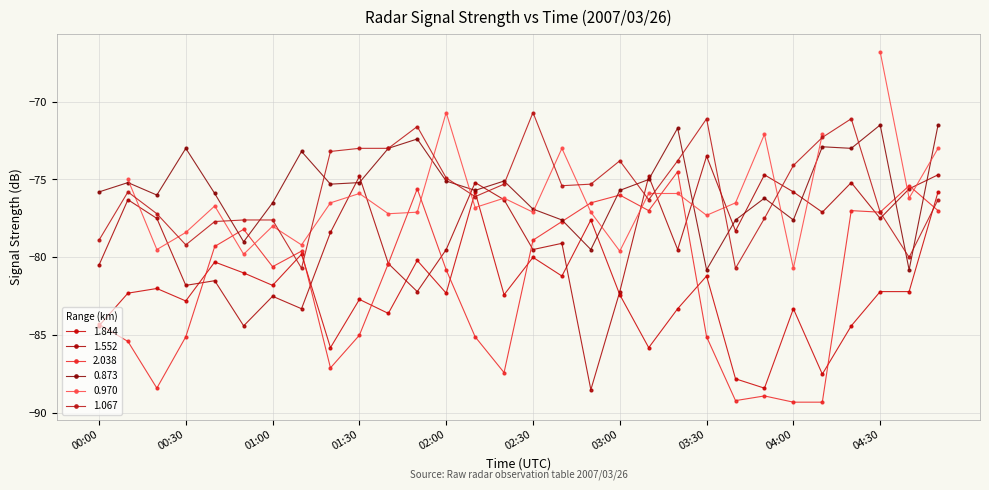

Is it true that 1.552 equals -74.8 at 03:10?

True